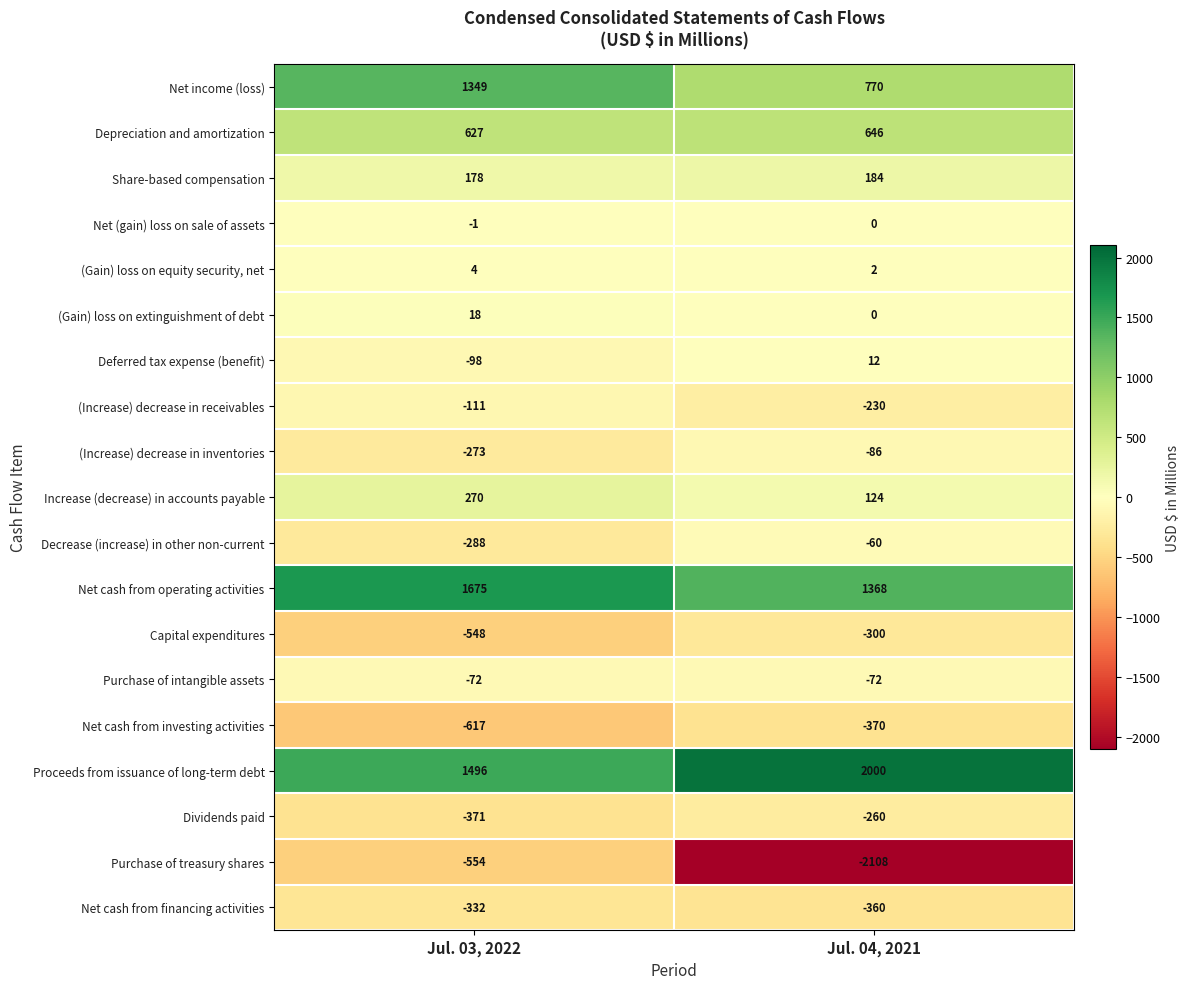

Which label corresponds to the smallest value in the chart?

Jul. 04, 2021